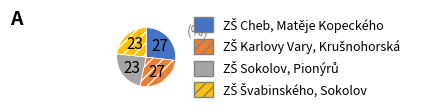

Does any single category account for the majority?

No